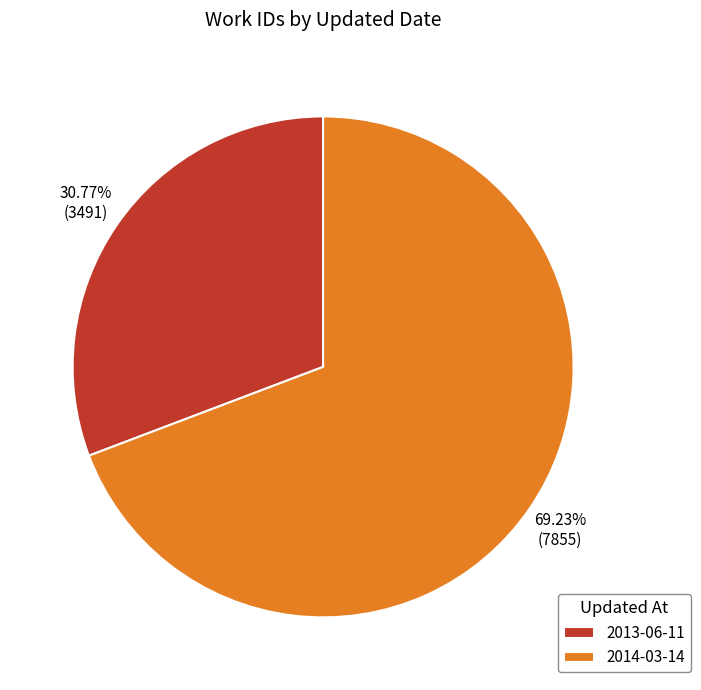

What is the ratio of the value at 2013-06-11 to the value at 2014-03-14?

0.4